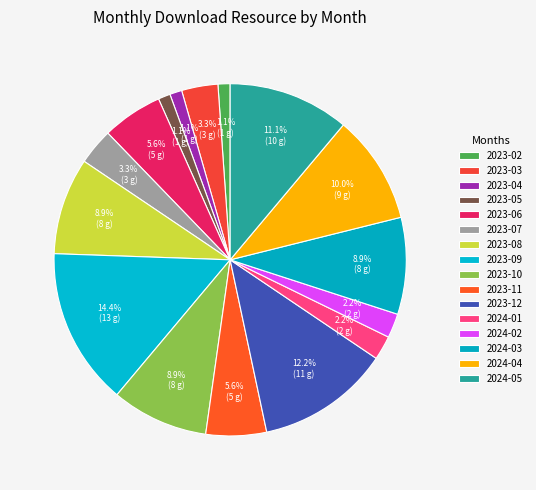

Is 2023-08 the majority of the pie?

No